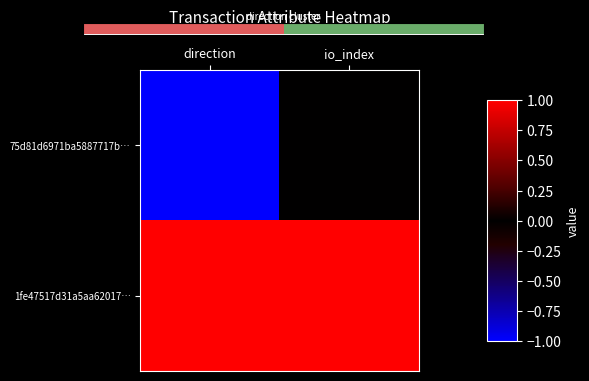

At which category is the sum across all series the highest?

io_index